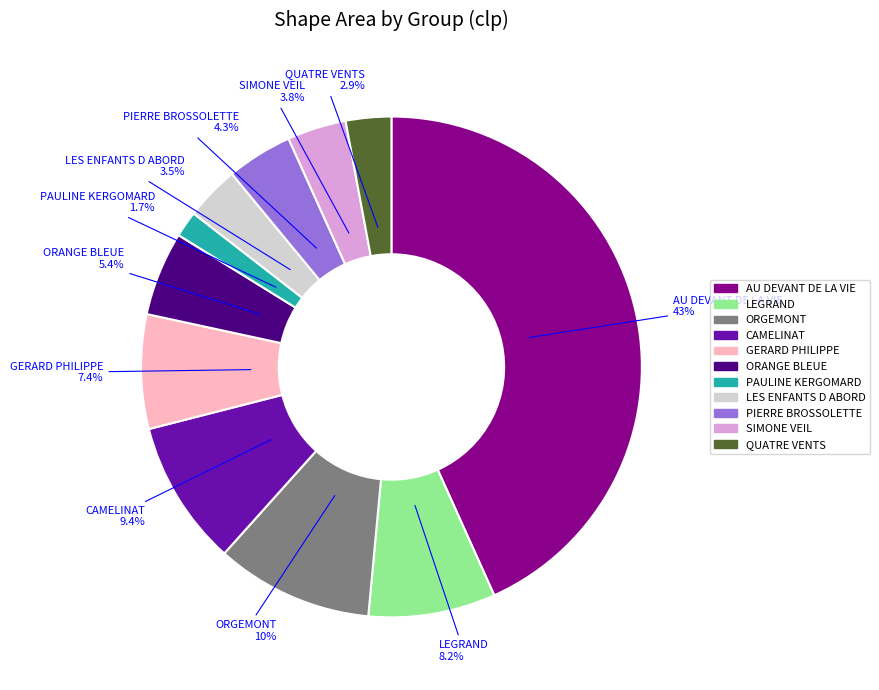

Between CAMELINAT and ORANGE BLEUE, which is larger?

CAMELINAT